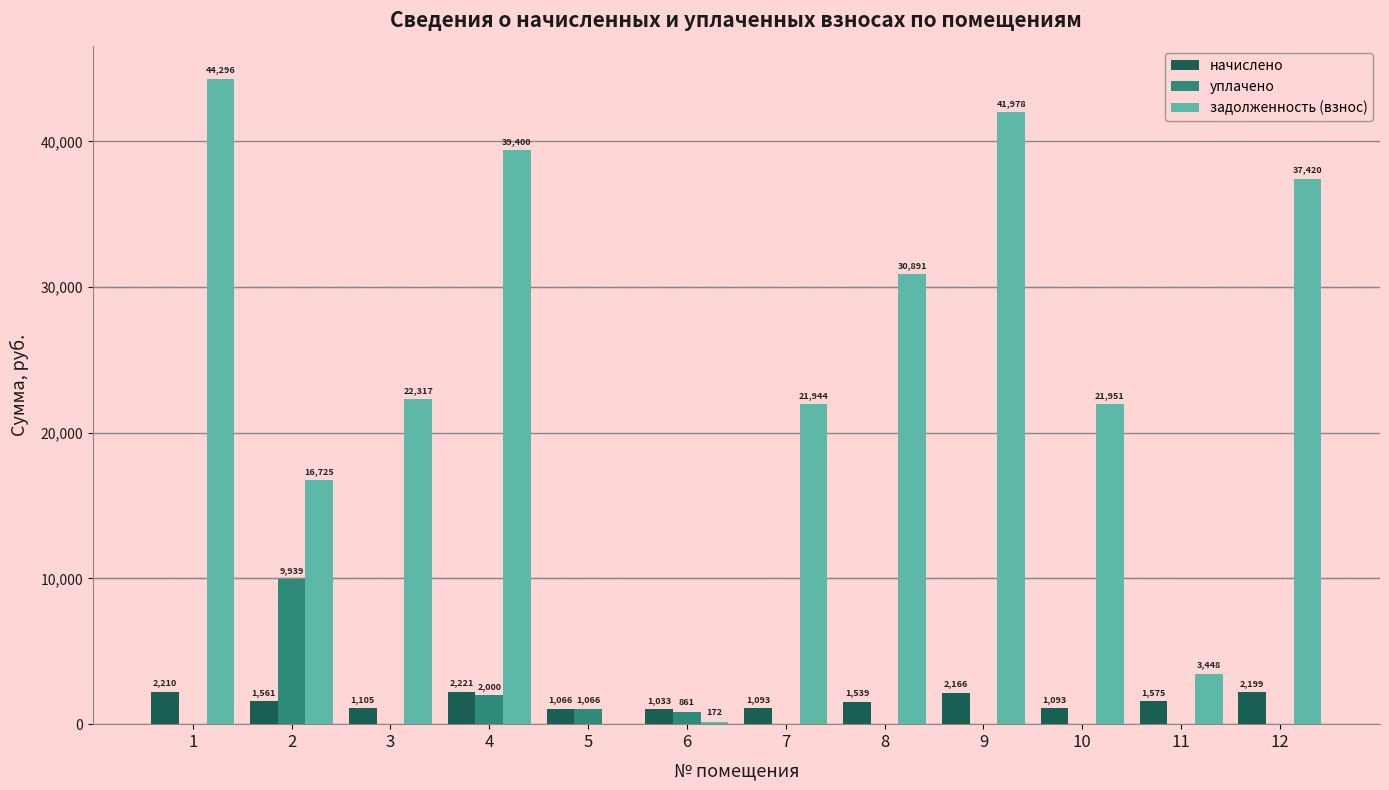

Is it true that начислено equals 1538.5 at 8?

True